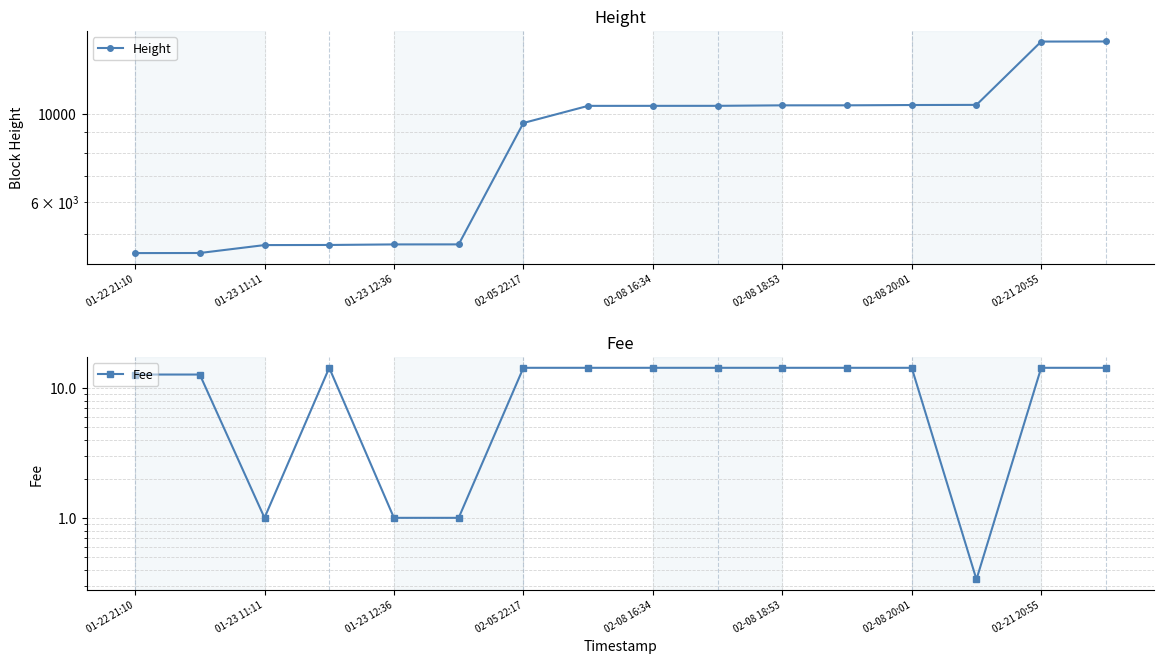

True or false: Height and Fee cross at least once.

False